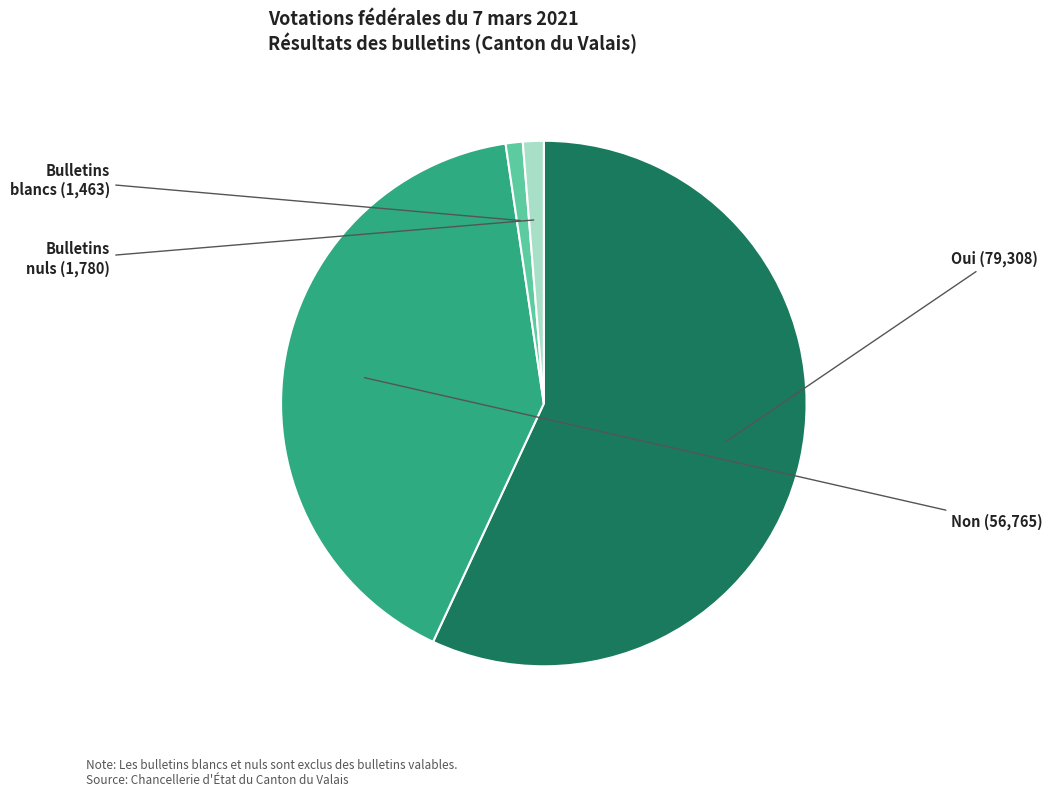

Is it true that Bulletins nuls is 9% of the pie?

False